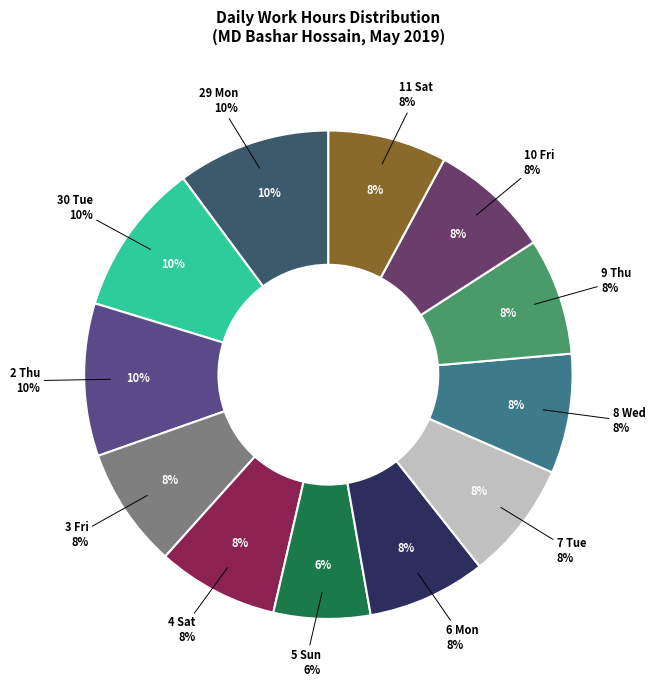

Do 6 Mon and 4 Sat together represent more than half of the pie?

No